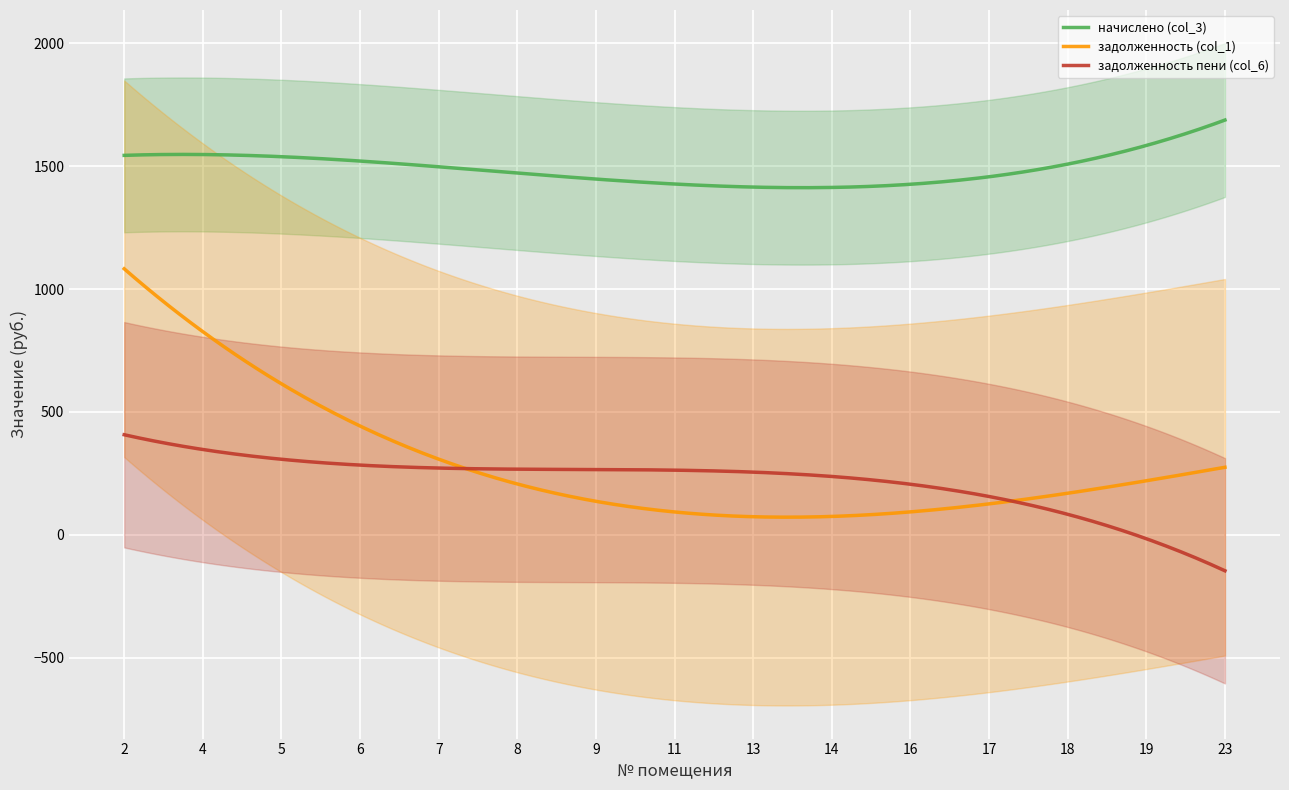

In задолженность (col_1), how many points are higher than both neighbors (excluding endpoints)?

0